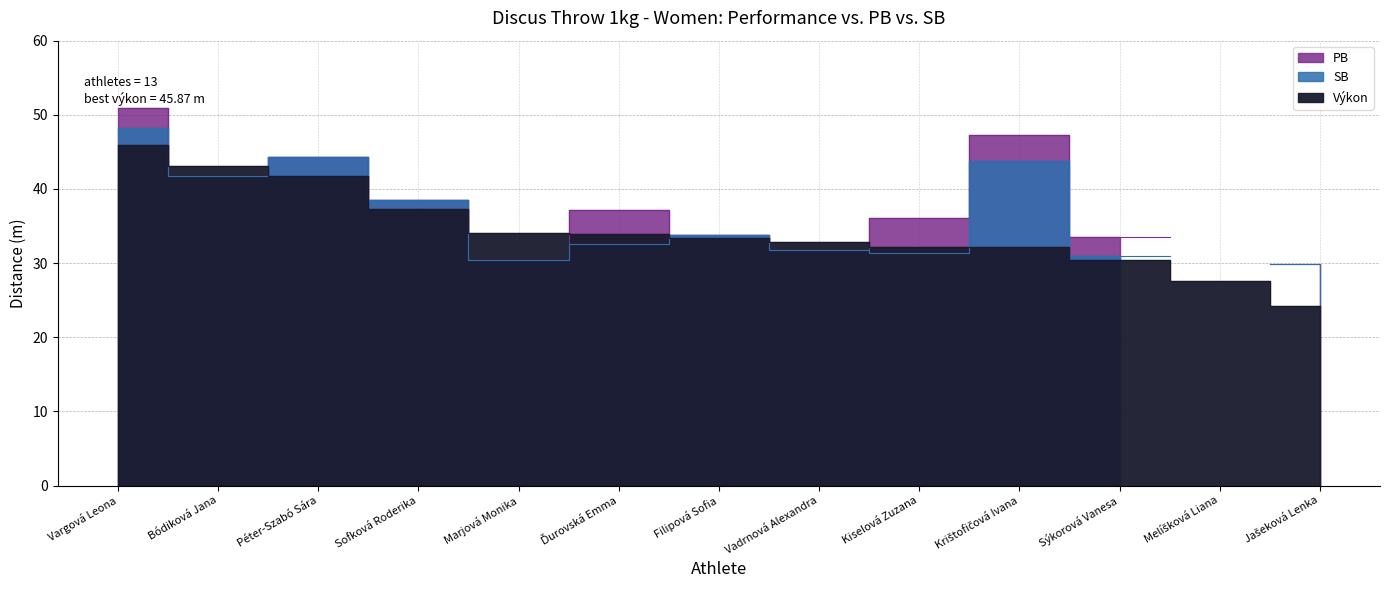

What is the sum of all PB values?

455.6